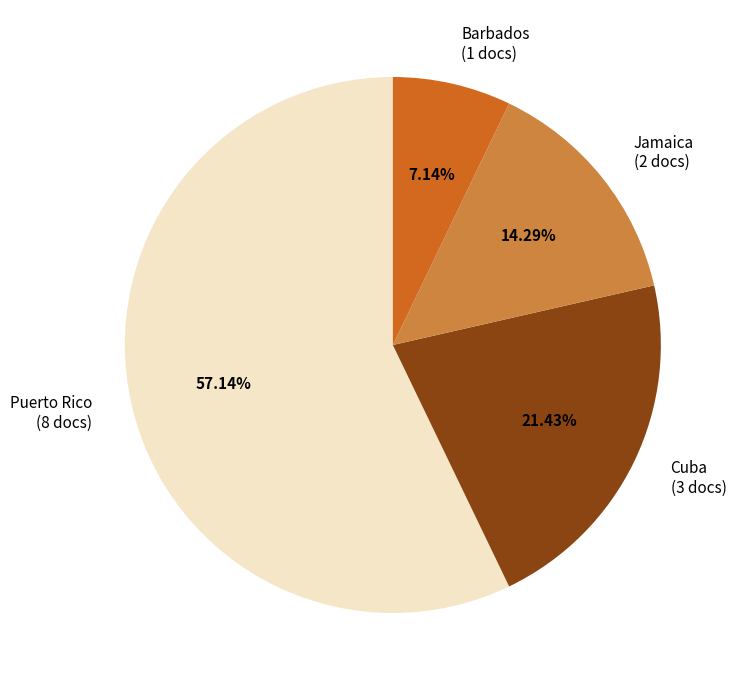

What percentage is the Cuba slice, to the nearest percent?

21%